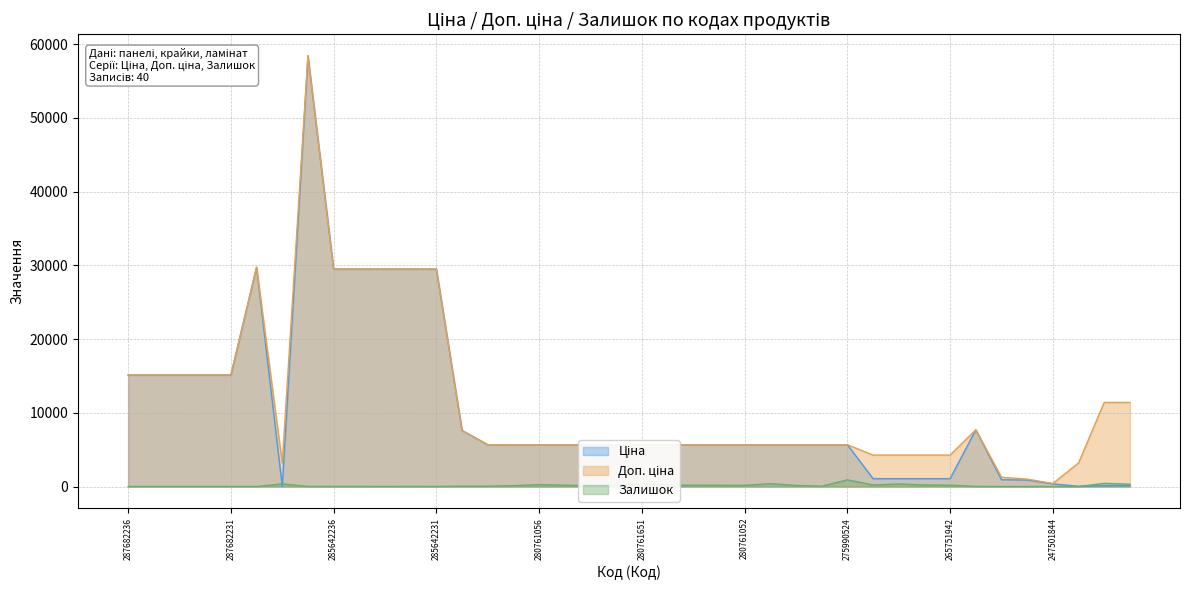

What is the total value across all series at 285642233?

58996.0